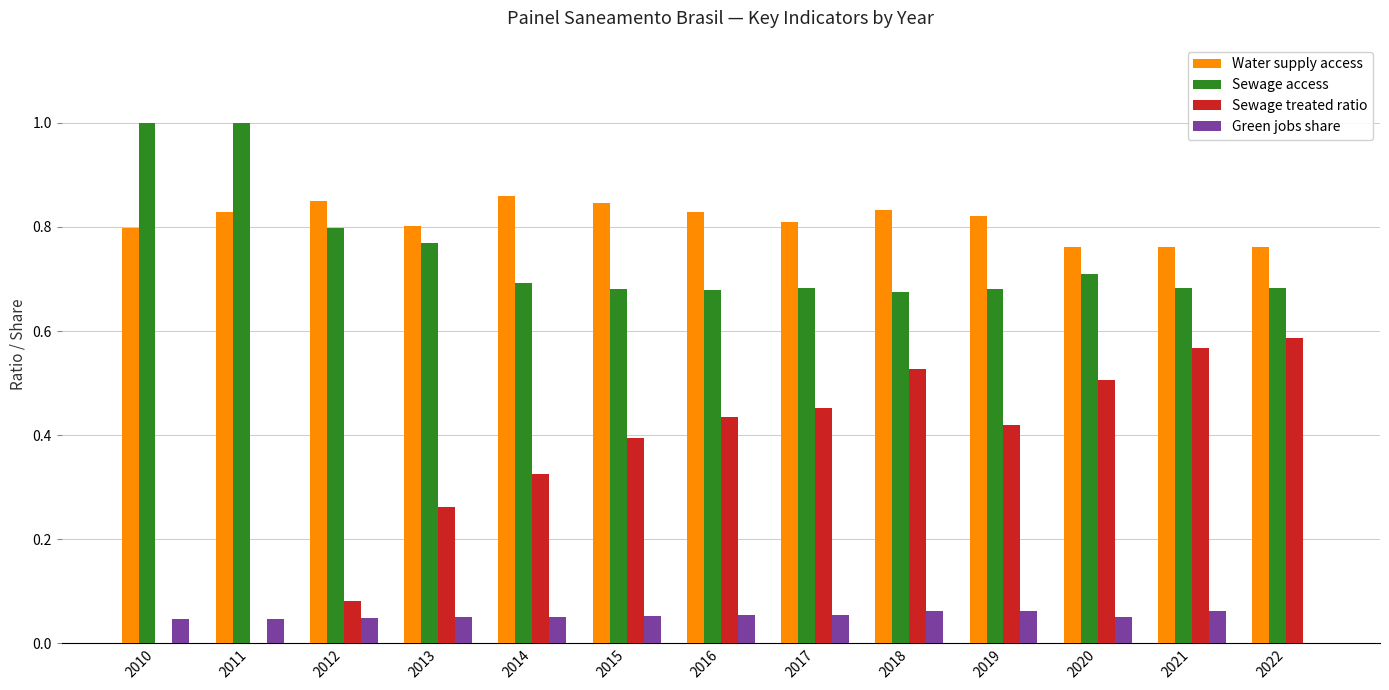

Does the chart contain stacked bars?

No